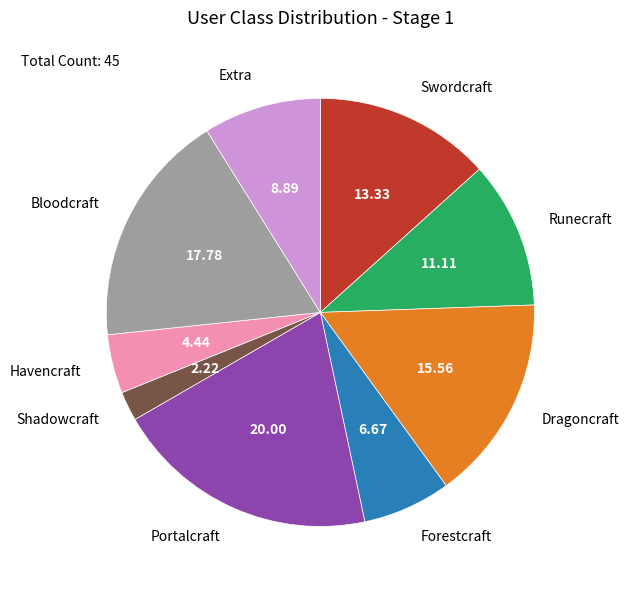

Between Dragoncraft and Forestcraft, which is larger?

Dragoncraft